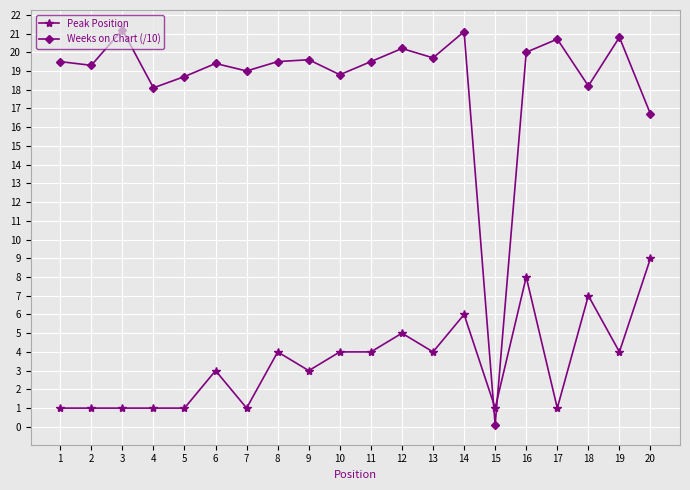

True or false: Weeks on Chart (/10) has a value of 10.2 at 1.

False